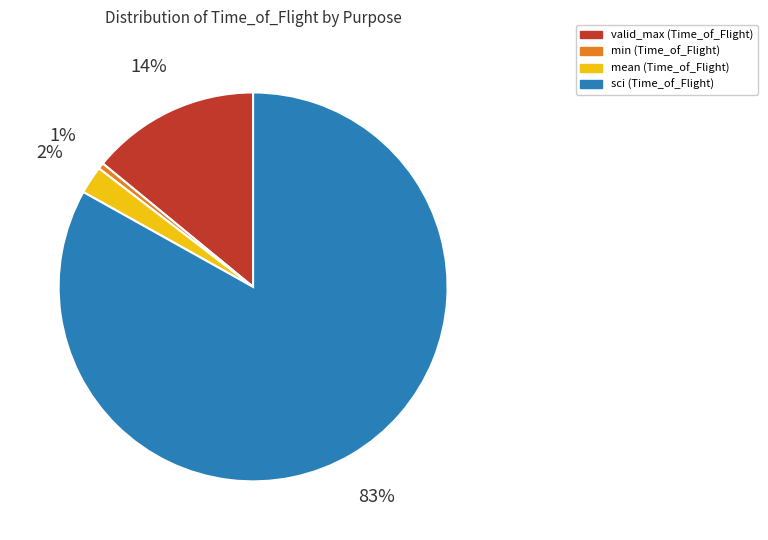

Rank the categories by value from highest to lowest.

sci (Time_of_Flight), valid_max (Time_of_Flight), mean (Time_of_Flight), min (Time_of_Flight)